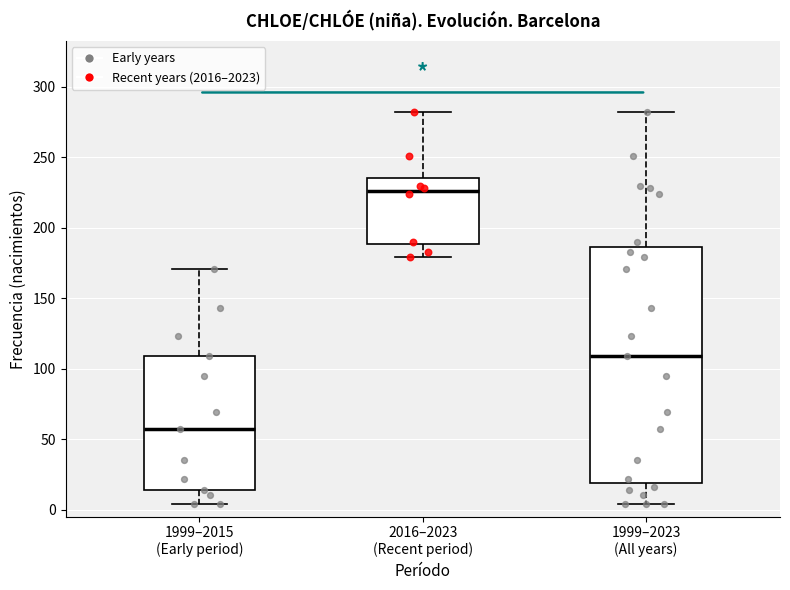

Where does the lower whisker of the box for 2016–2023 (Recent period) end on the y-axis? The values are not printed on the chart, so give them approximately, as read against the axis.

180